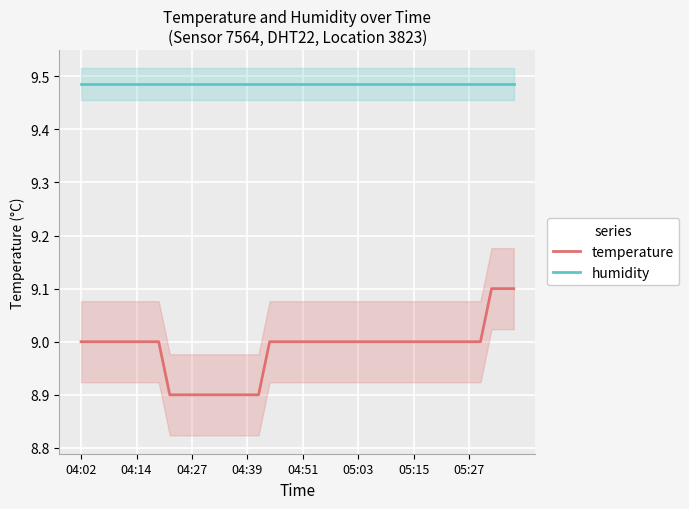

True or false: temperature has a value of 9.0 at 26.

True